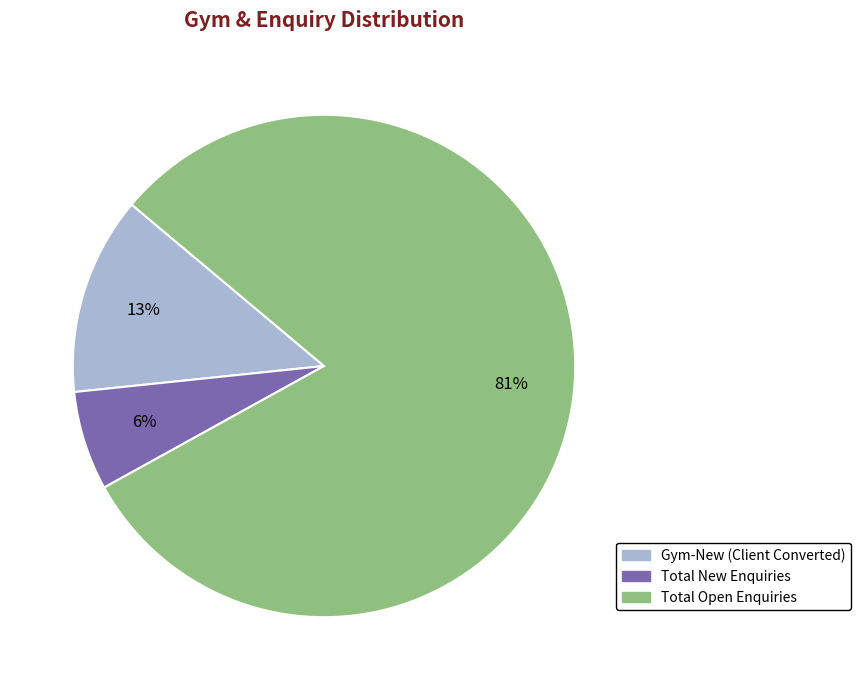

To the nearest percent, what is the average slice percentage?

33%